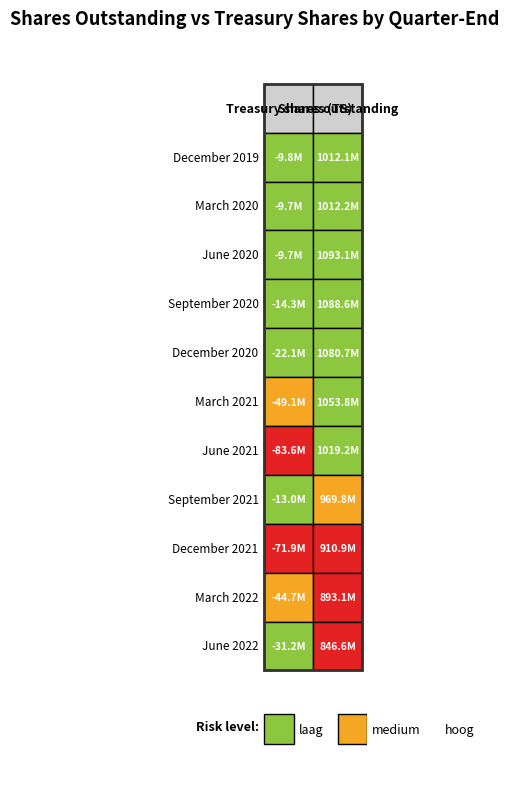

How many values in December 2019 are below zero?

1